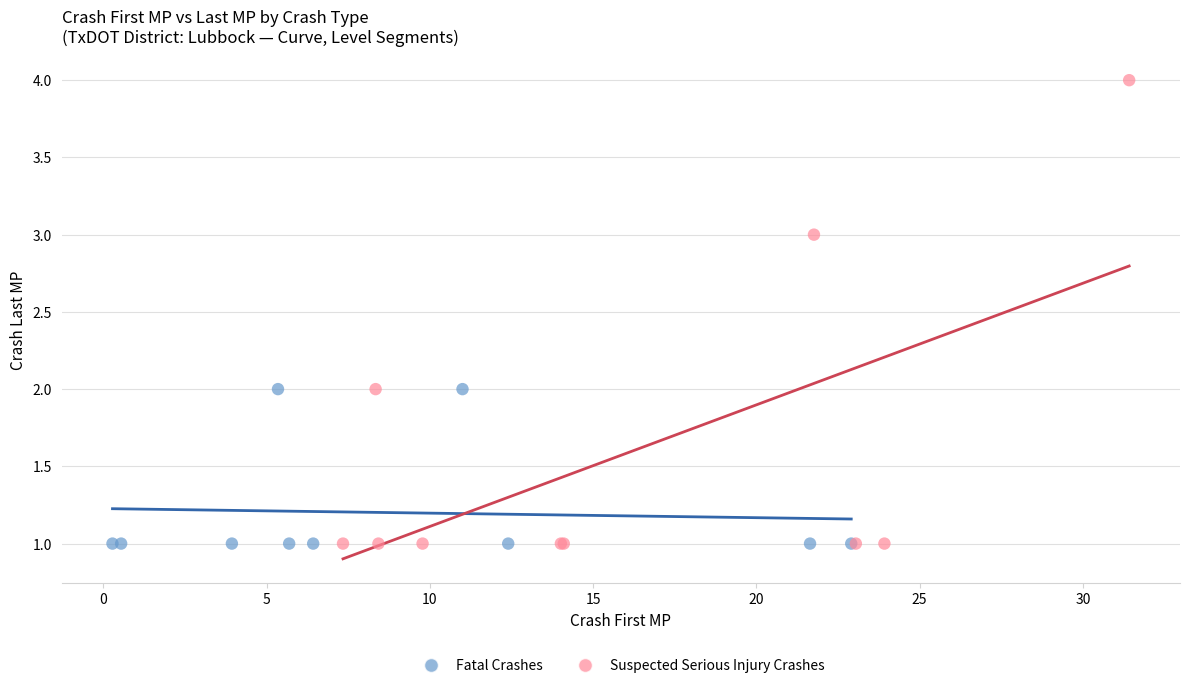

What are all the series names shown in the legend?

Fatal Crashes, Suspected Serious Injury Crashes